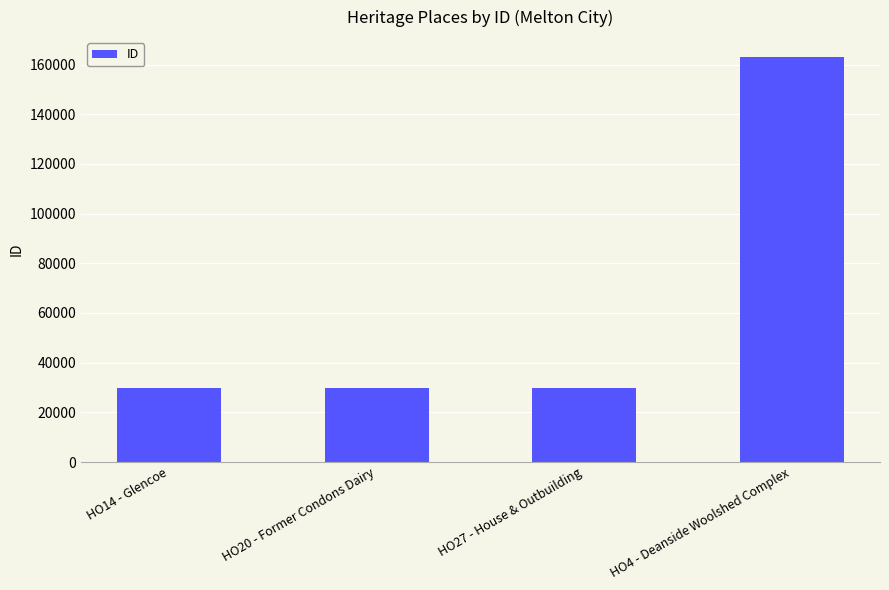

The value at HO14 - Glencoe is 29797. True or false?

True